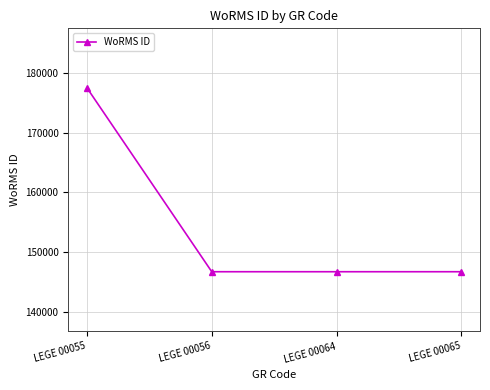

Reading left to right, extract all data points from this chart.

177539	146690	146690	146690